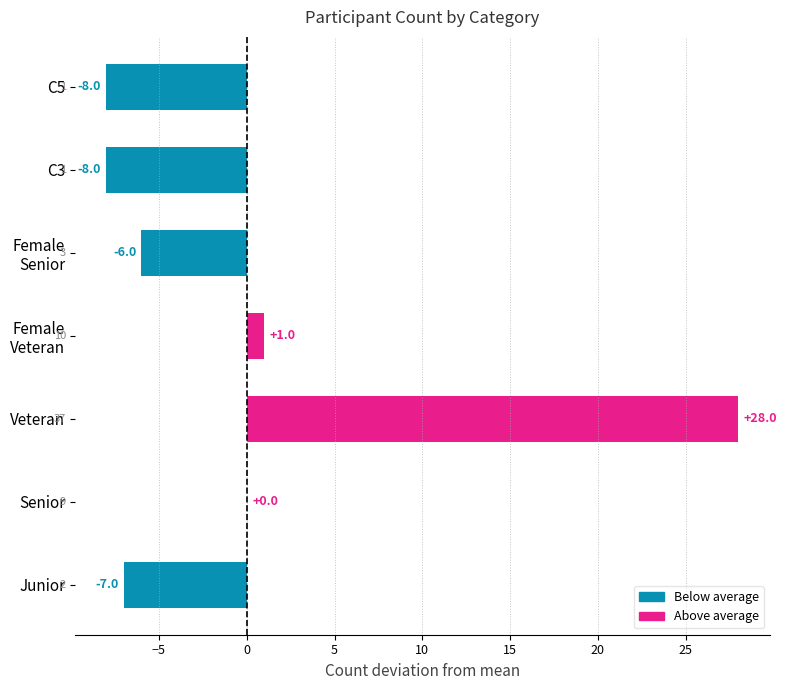

At which category does the chart reach its peak across all series?

Veteran